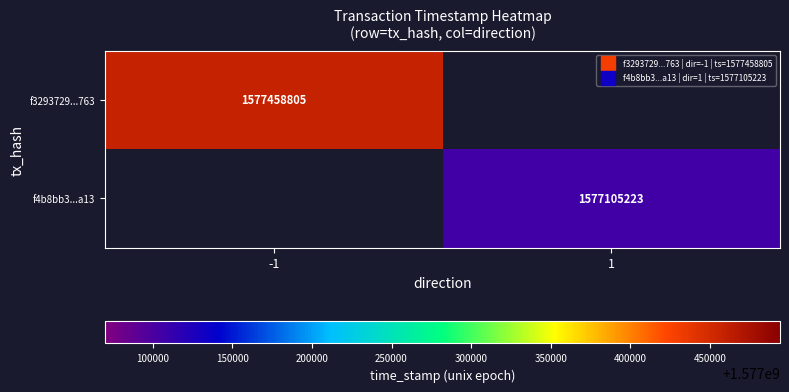

Is it true that f3293729...763 equals 1577458805.0 at -1?

True